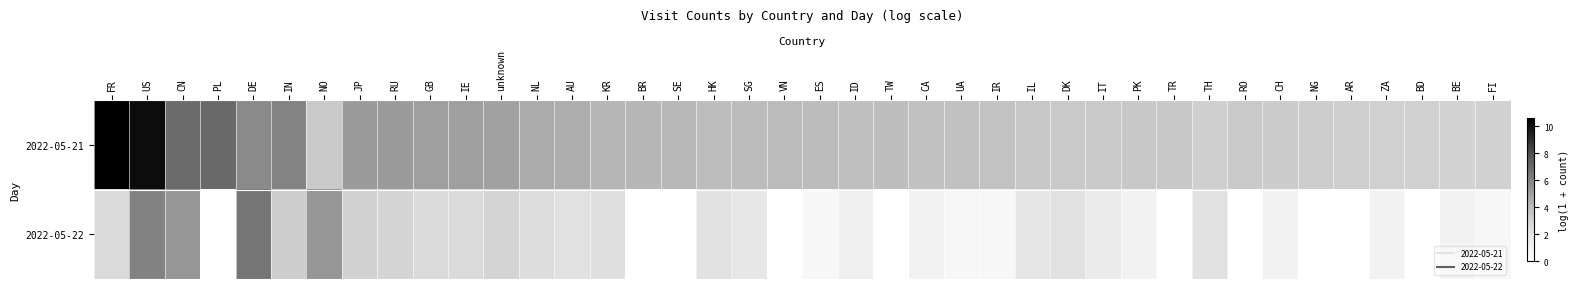

Reading left to right, list all the values displayed in this chart.

2022-05-21: FR=10.6	US=10.1	CN=6.9	PL=7.0	DE=5.7	IN=6.0	NO=3.4	JP=5.1	RU=5.1	GB=5.0	IE=5.0	unknown=4.9	NL=4.6	AU=4.5	KR=4.2	BR=4.2	SE=4.1	HK=4.0	SG=4.0	VN=4.1	ES=4.0	ID=3.9	TW=3.9	CA=3.8	UA=3.7	IR=3.7	IL=3.5	DK=3.4	IT=3.4	PK=3.5	TR=3.5	TH=3.1	RO=3.4	CH=3.3	NG=3.2	AR=3.2	ZA=3.0	BD=3.0	BE=2.9	FI=3.0
2022-05-22: FR=2.6	US=6.0	CN=5.3	PL=0.0	DE=6.5	IN=3.2	NO=5.3	JP=3.0	RU=2.9	GB=2.6	IE=2.6	unknown=2.9	NL=2.4	AU=2.2	KR=2.3	BR=0.0	SE=0.0	HK=2.2	SG=1.8	VN=0.0	ES=0.7	ID=1.4	TW=0.0	CA=1.1	UA=0.7	IR=0.7	IL=1.9	DK=2.2	IT=1.6	PK=1.1	TR=0.0	TH=2.2	RO=0.0	CH=1.1	NG=0.0	AR=0.0	ZA=1.1	BD=0.0	BE=1.1	FI=0.7